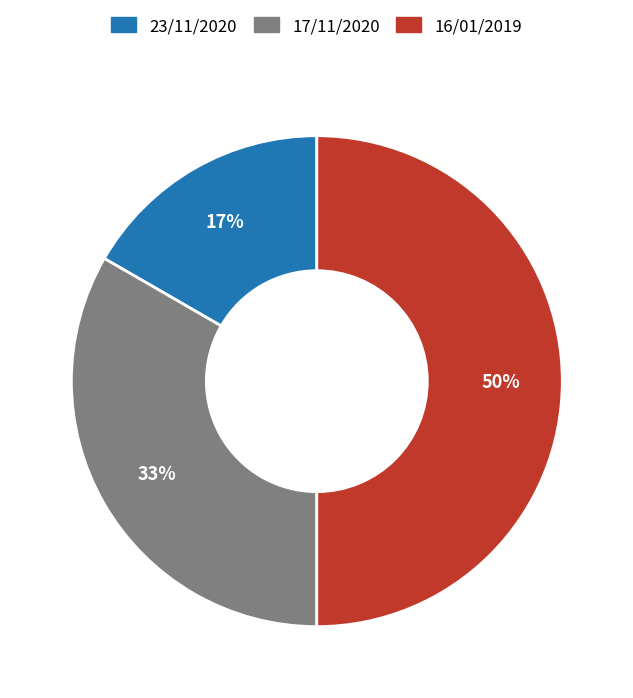

Is it true that 17/11/2020 is 45% of the pie?

False